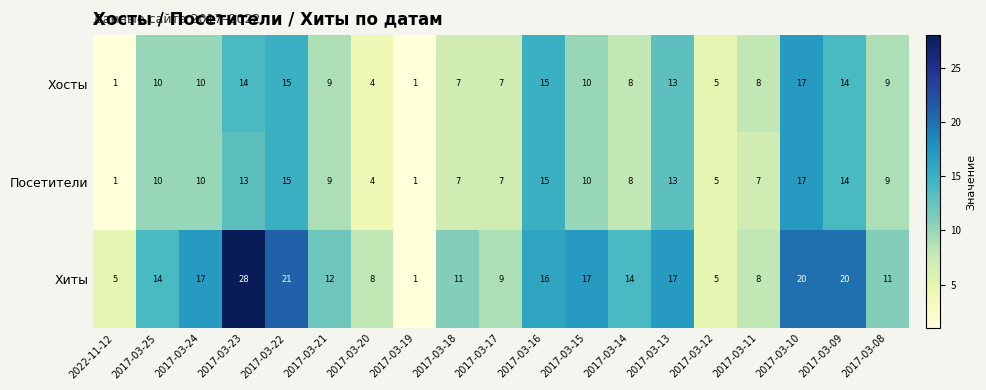

Which series has the largest total across all categories?

Хиты